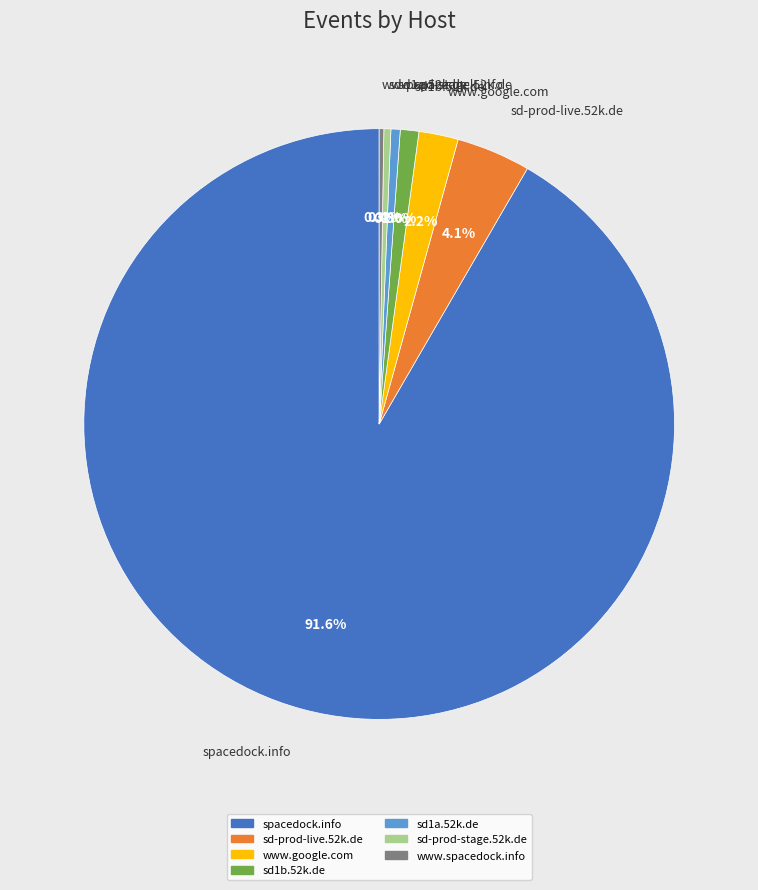

Which category has the biggest portion of the pie?

spacedock.info